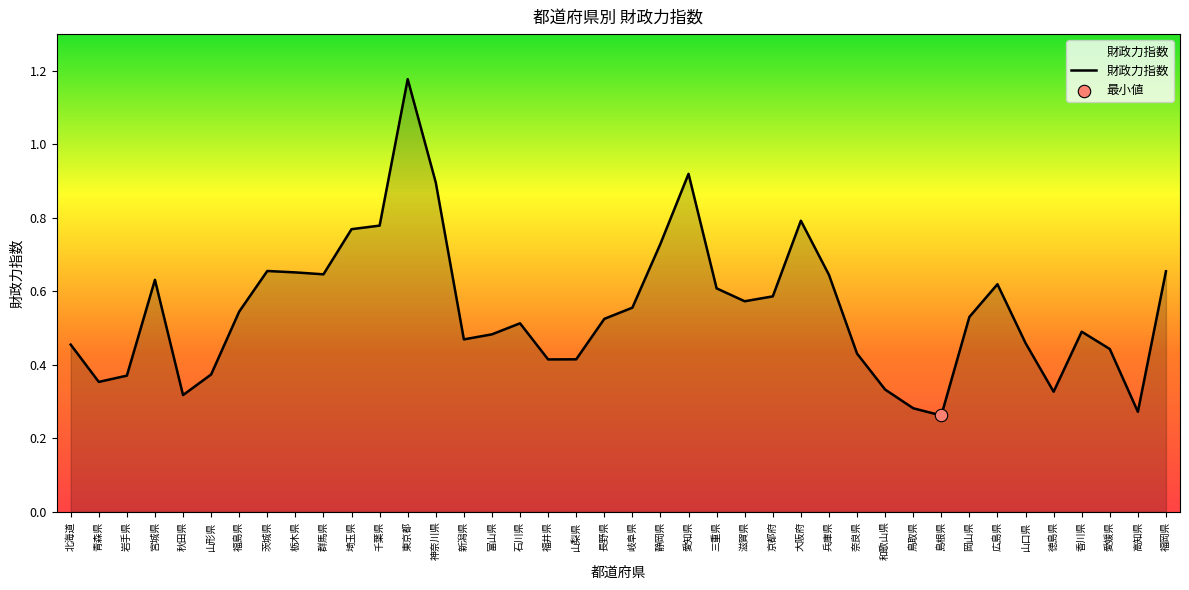

Which has a higher value, 千葉県 or 徳島県?

千葉県